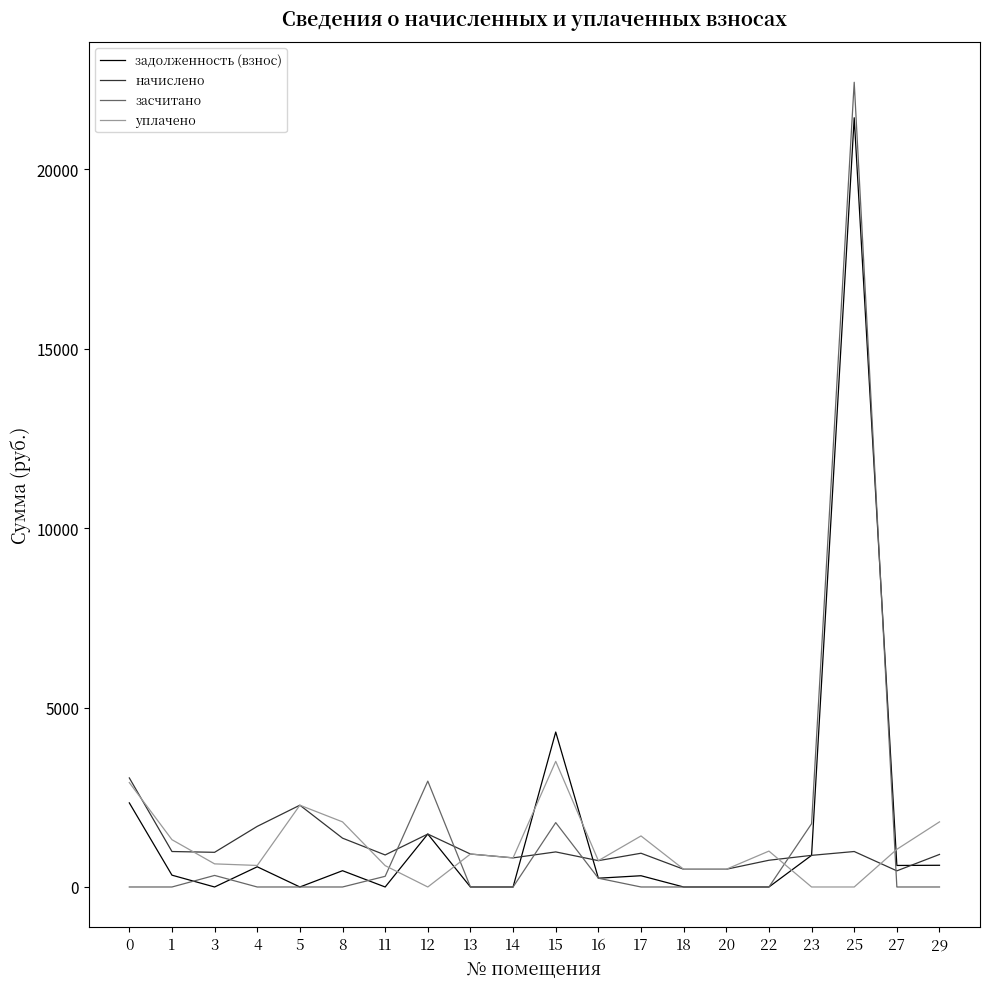

Is the value of начислено at 0 greater than the value of засчитано at 25?

No